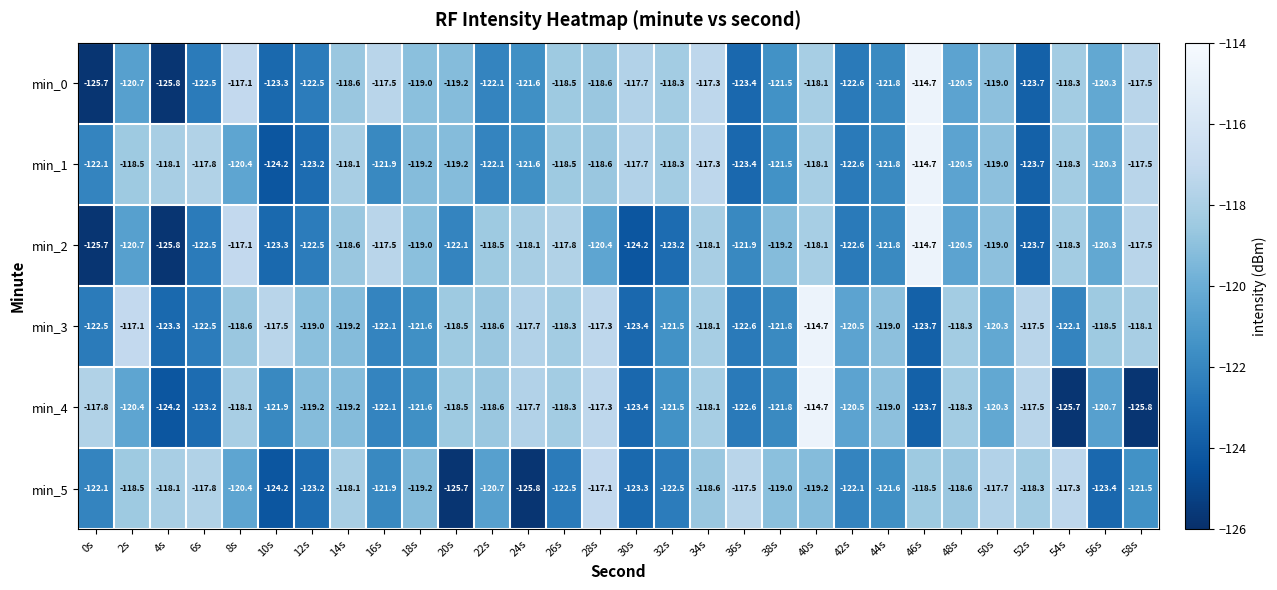

Is it true that min_5 equals -207.1 at 22s?

False